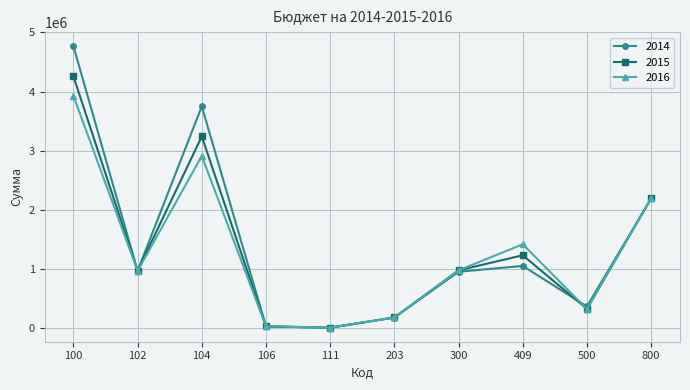

Where does the 2015 series first go above 980000?

100